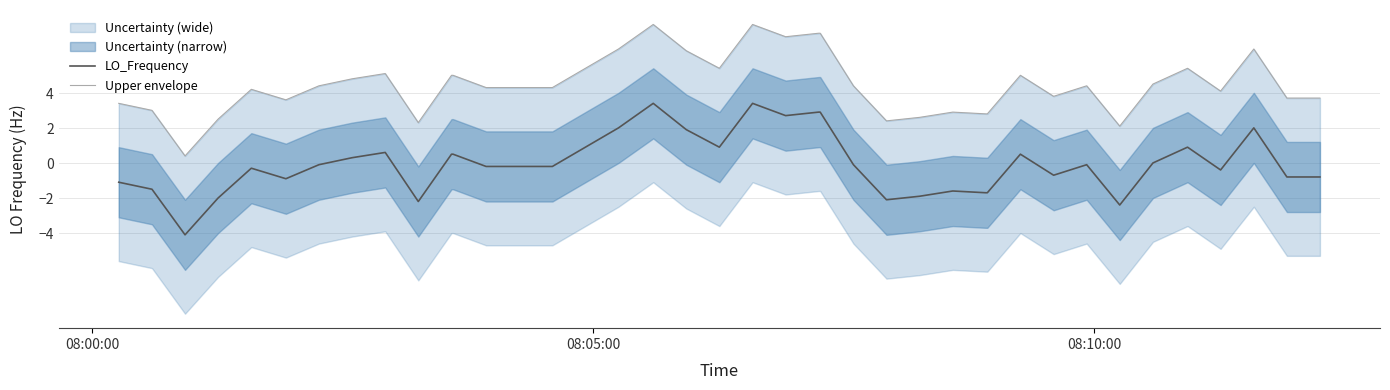

Which series has the largest range (max minus min)?

LO_Frequency